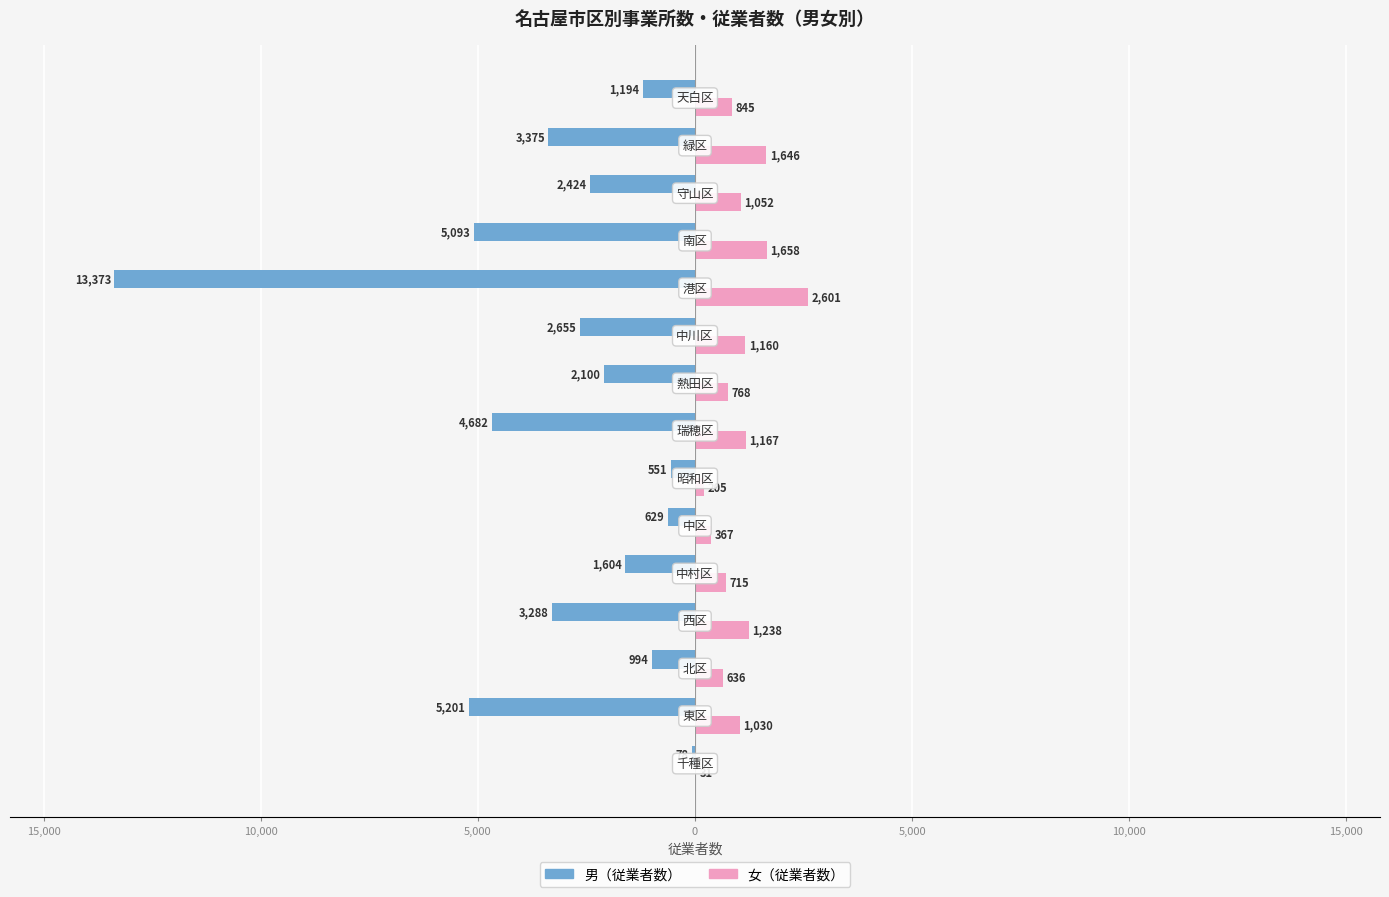

What are all the series names shown in the legend?

男（従業者数）, 女（従業者数）